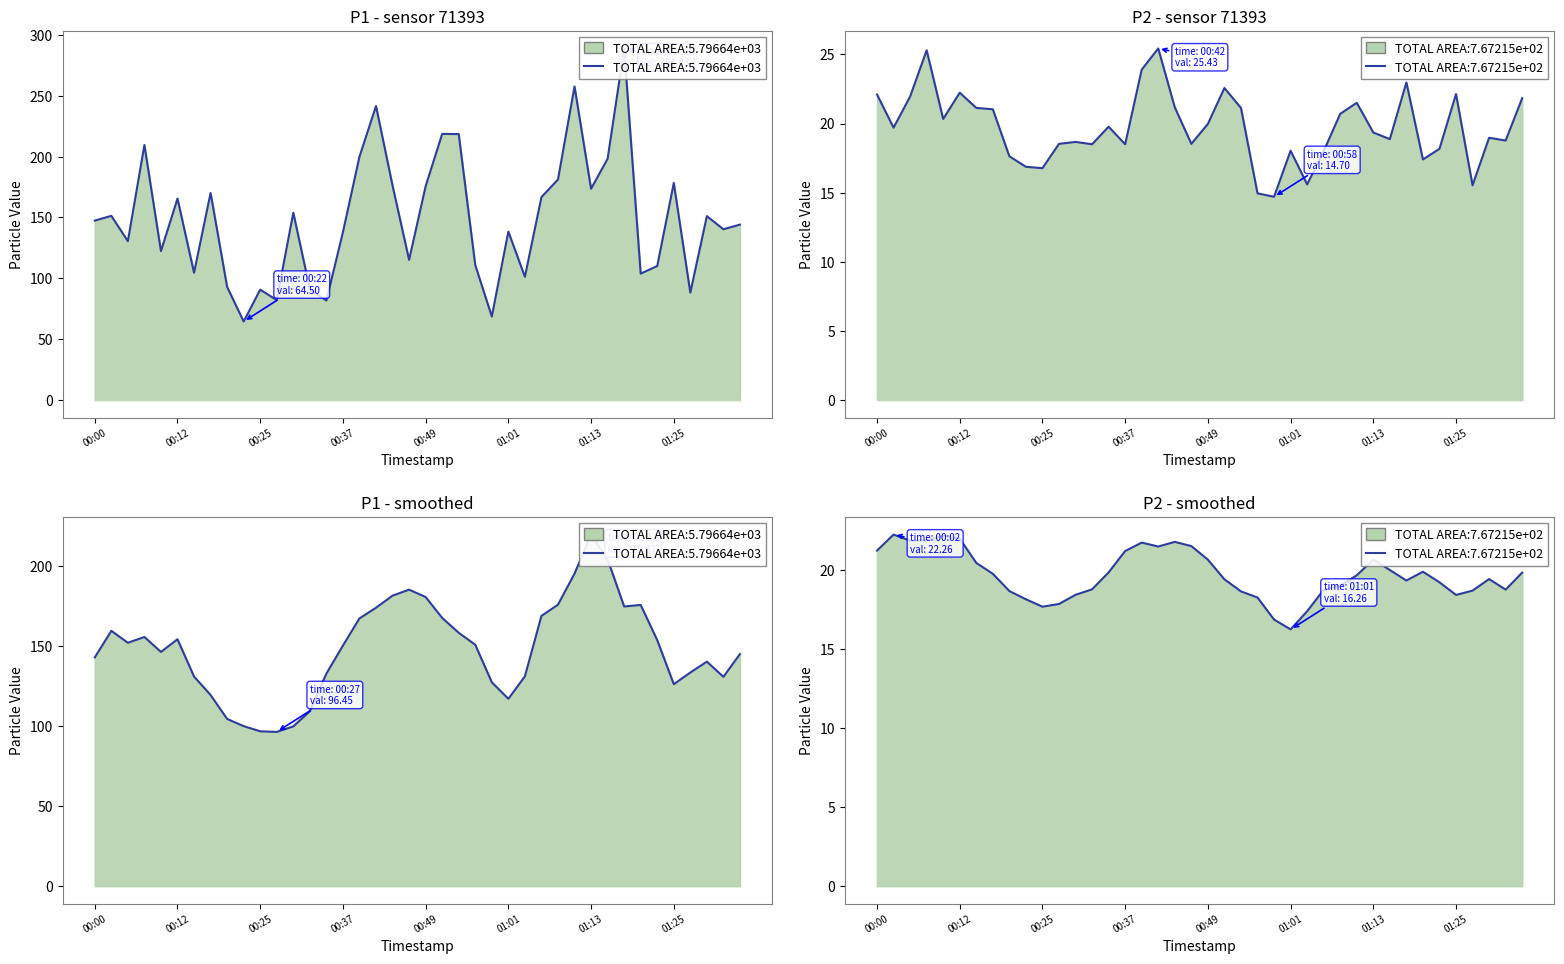

Reading right to left, extract all data points from this chart.

P1: 144.1	140.3	151.1	88.2	178.3	110.1	103.8	288.8	198.2	173.6	257.6	181.2	166.7	101.2	138.3	68.6	110.8	218.5	218.6	175.7	115.1	176.1	241.5	199.9	137.9	81.7	91.1	153.9	82.1	90.7	64.5	92.9	170.1	104.6	165.5	122.3	209.5	130.5	151.3	147.4
P2: 21.8	18.8	19.0	15.5	22.1	18.2	17.4	23.0	18.9	19.4	21.5	20.7	18.0	15.6	18.0	14.7	14.9	21.1	22.6	20.0	18.5	21.2	25.4	23.9	18.5	19.8	18.5	18.7	18.5	16.8	16.9	17.6	21.0	21.1	22.2	20.3	25.3	21.9	19.7	22.1